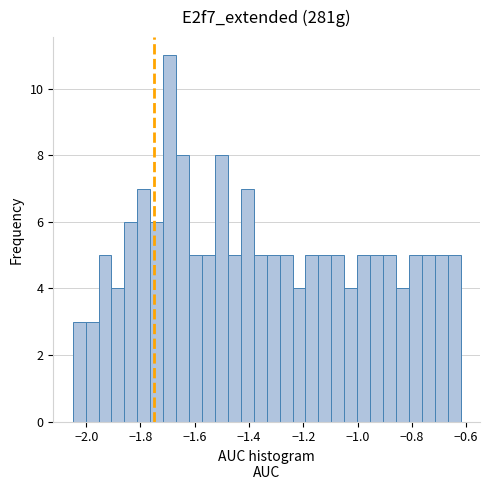

Around what value on the x-axis is the tallest bar? Give the approximate position of its centre, as read against the axis.

-1.70